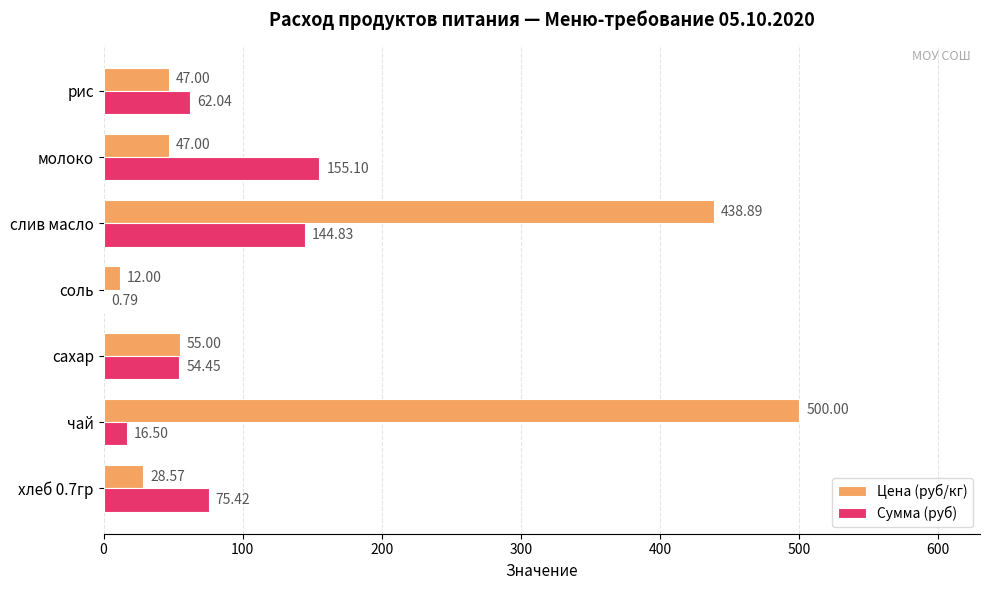

Which series changed the most between молоко and рис?

Сумма (руб)